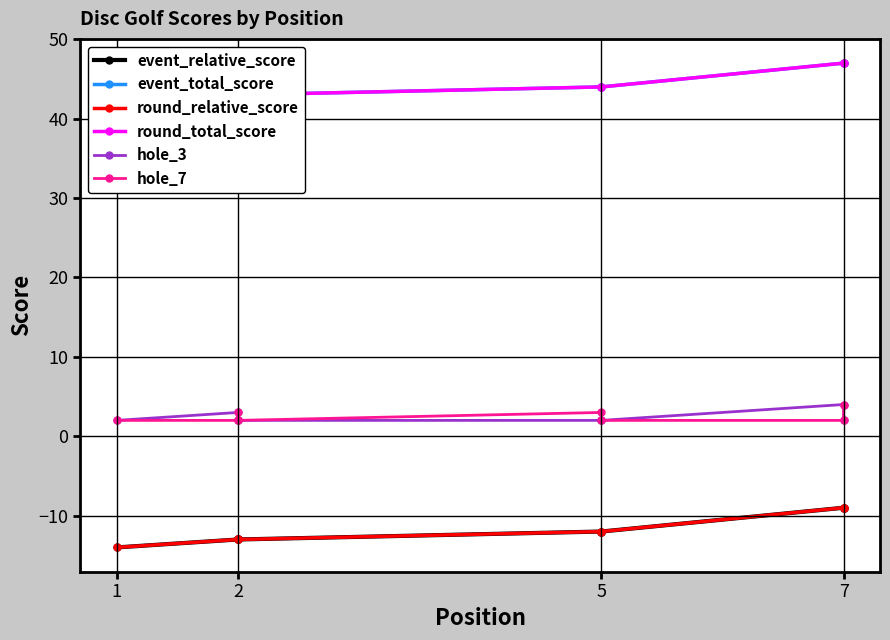

Which series has the largest total across all categories?

event_total_score